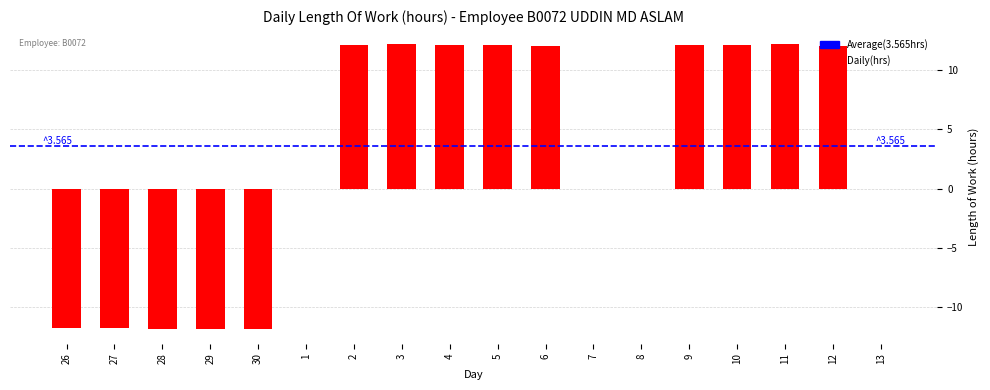

What is the sum of the values at 1 and 26?

-11.8